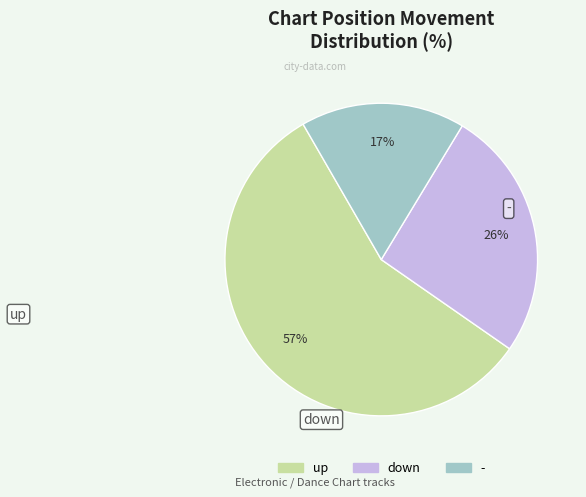

Which slice is the largest?

up